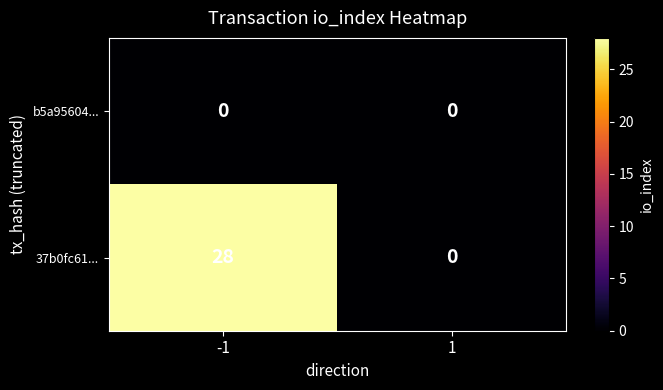

Which series has the largest total across all categories?

37b0fc61...